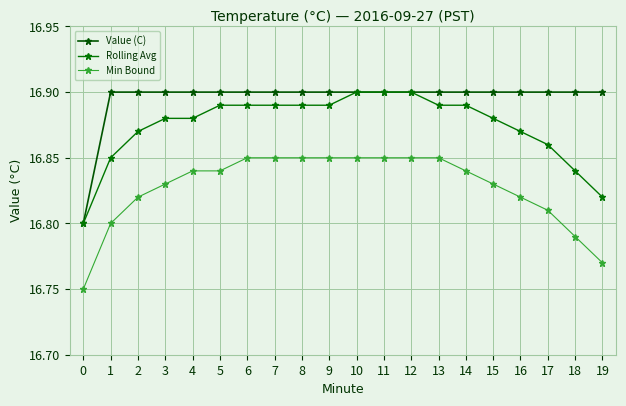

True or false: Value (C) has a value of 16.9 at 15.

True